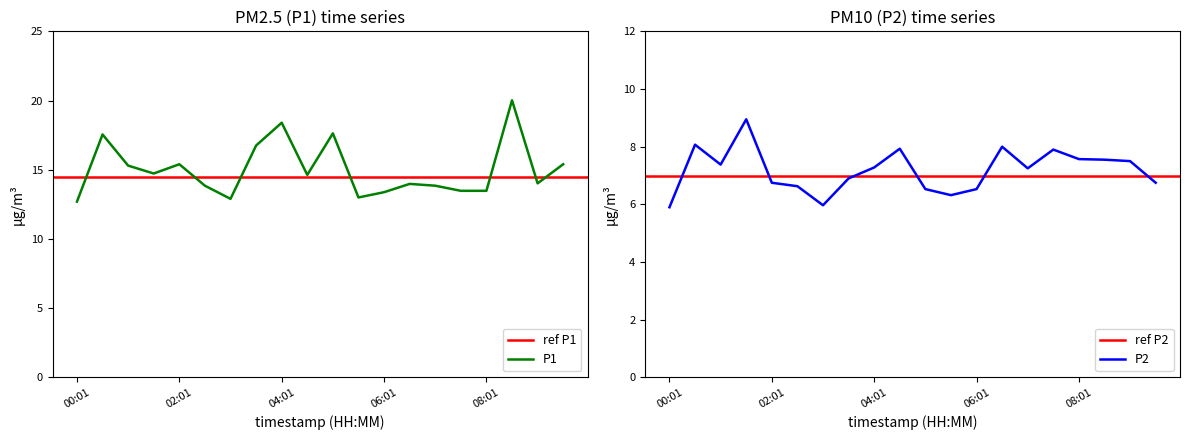

Rank the categories by P1 value from lowest to highest.

00:01, 03:01, 05:31, 06:01, 07:31, 08:01, 02:31, 07:01, 06:31, 09:01, 04:31, 01:31, 01:01, 02:01, 09:31, 03:31, 00:31, 05:01, 04:01, 08:31